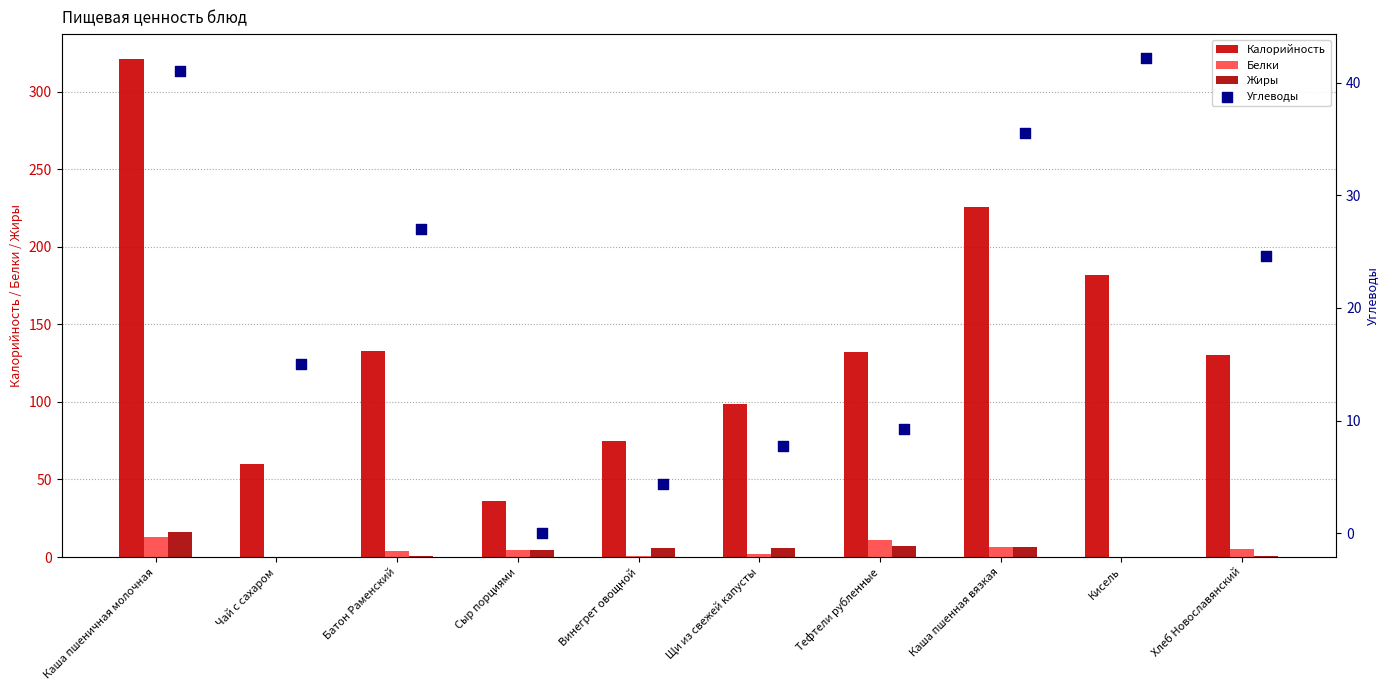

Which series reaches the minimum Y coordinate?

Белки